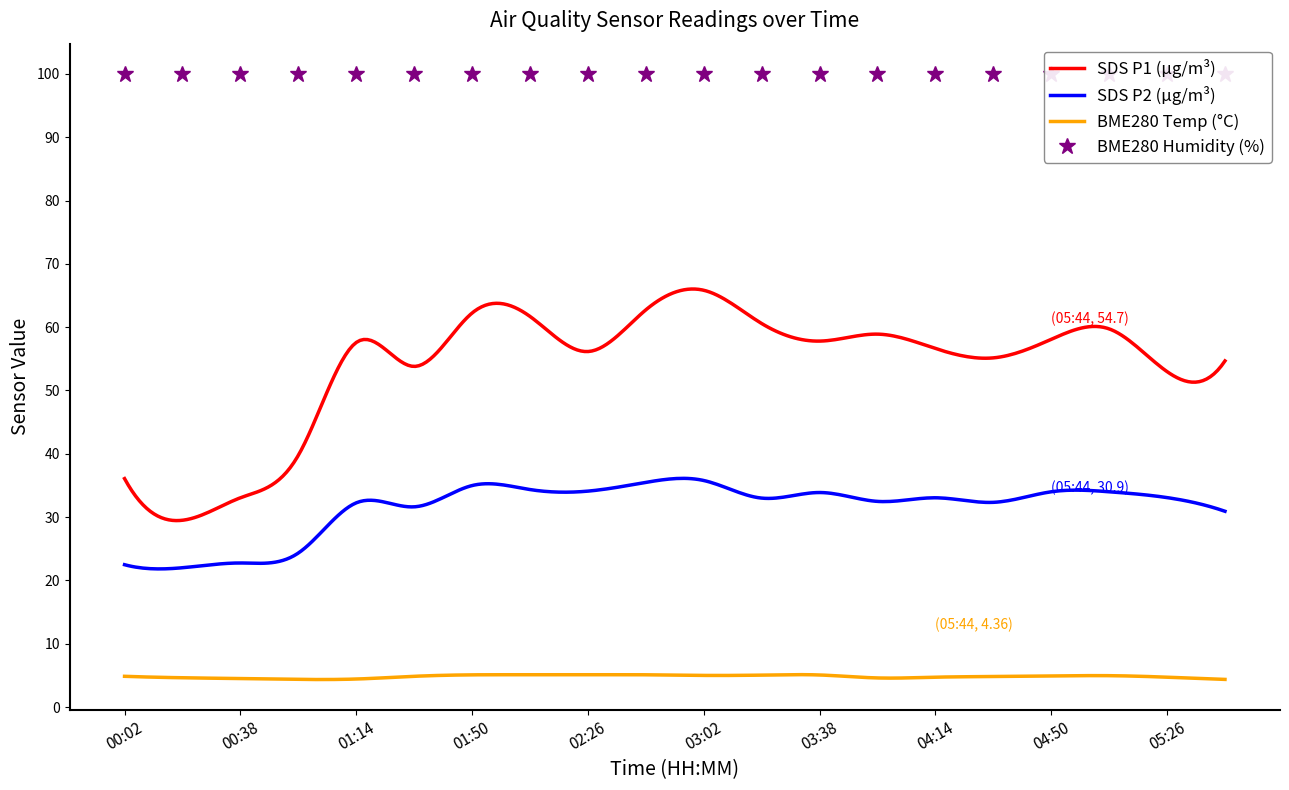

What position from the left is 00:02?

1